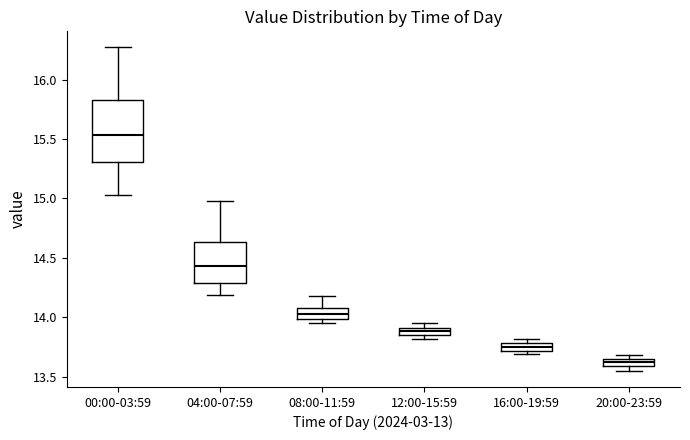

Where is the upper edge of the box for 16:00-19:59 on the y-axis? The values are not printed on the chart, so give them approximately, as read against the axis.

13.80